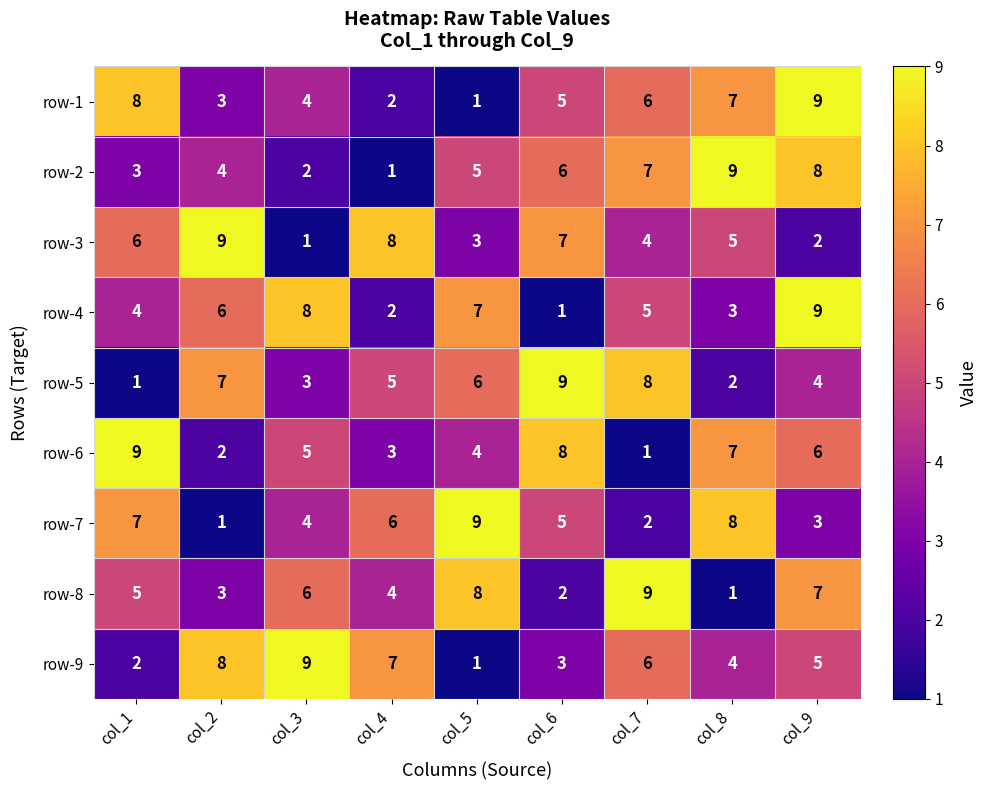

The value of row-8 at col_4 is 2. True or false?

False